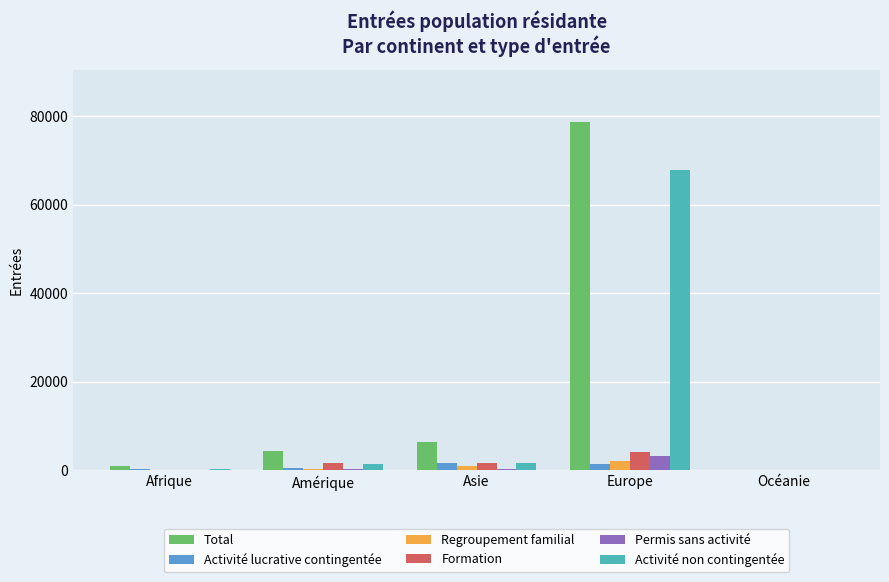

Between Asie and Europe, which series saw the biggest shift?

Total